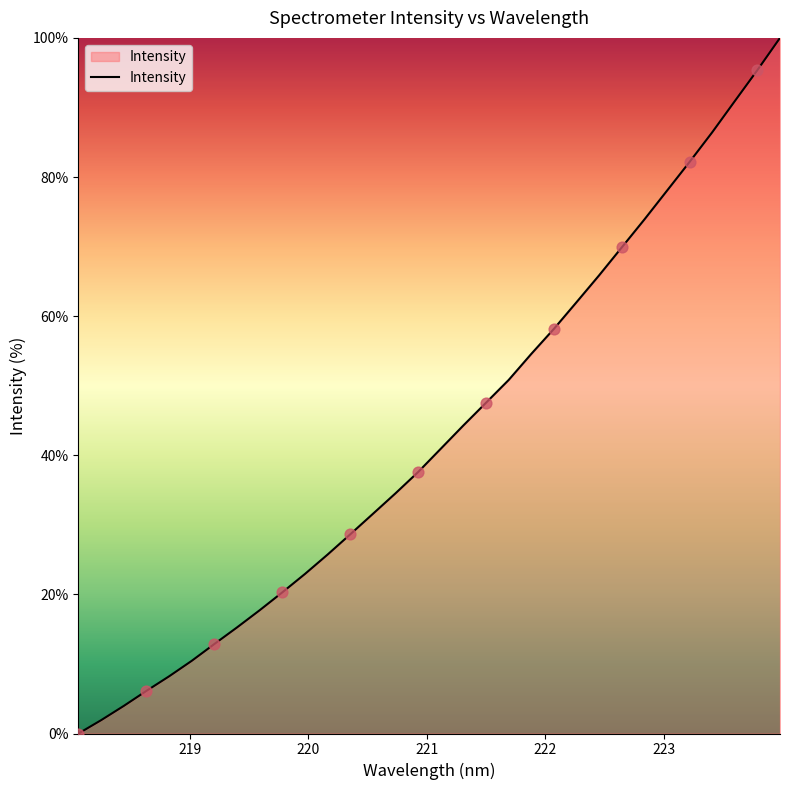

What is the maximum value shown in the chart?

100.0